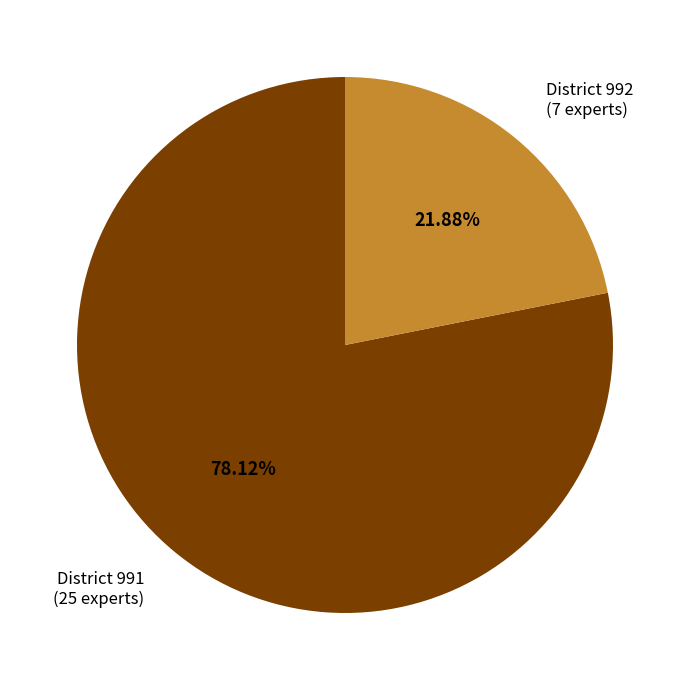

Is there a majority slice in this chart?

Yes